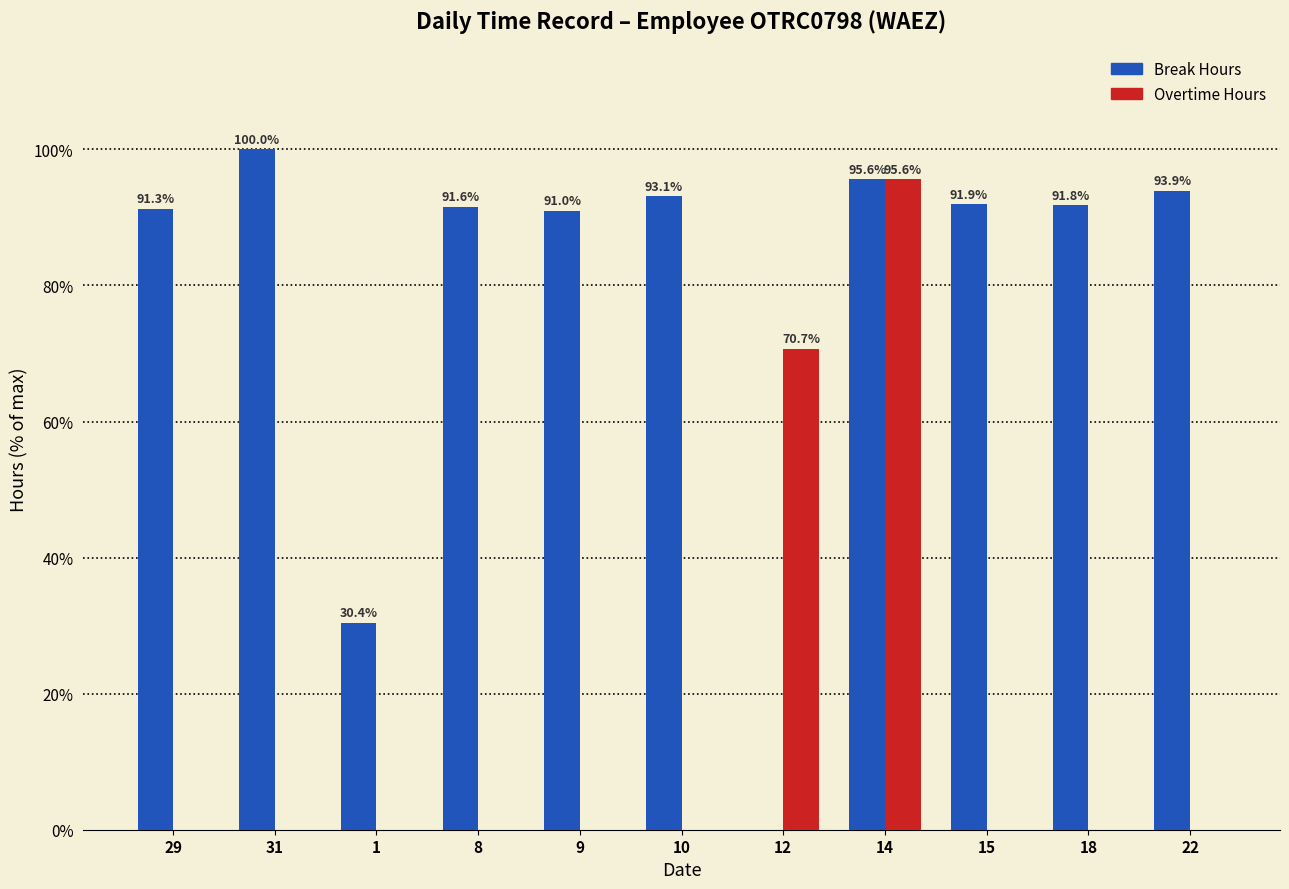

Is it true that Overtime Hours equals -48.9 at 22?

False